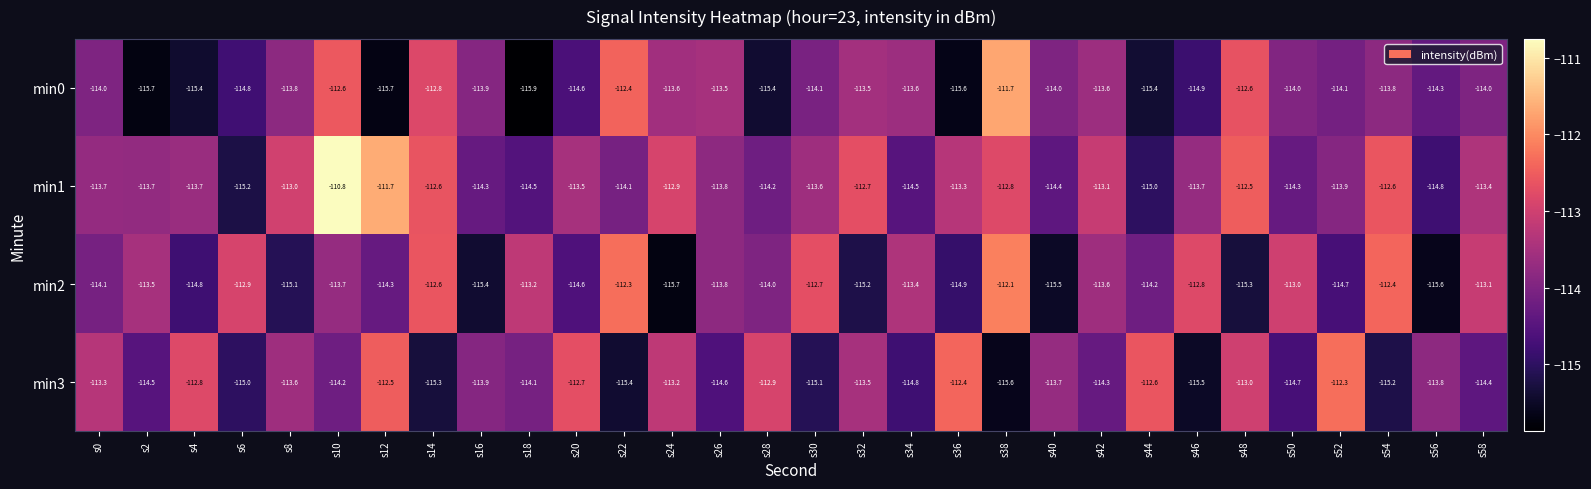

What is the average value of the min0 series?

-114.1